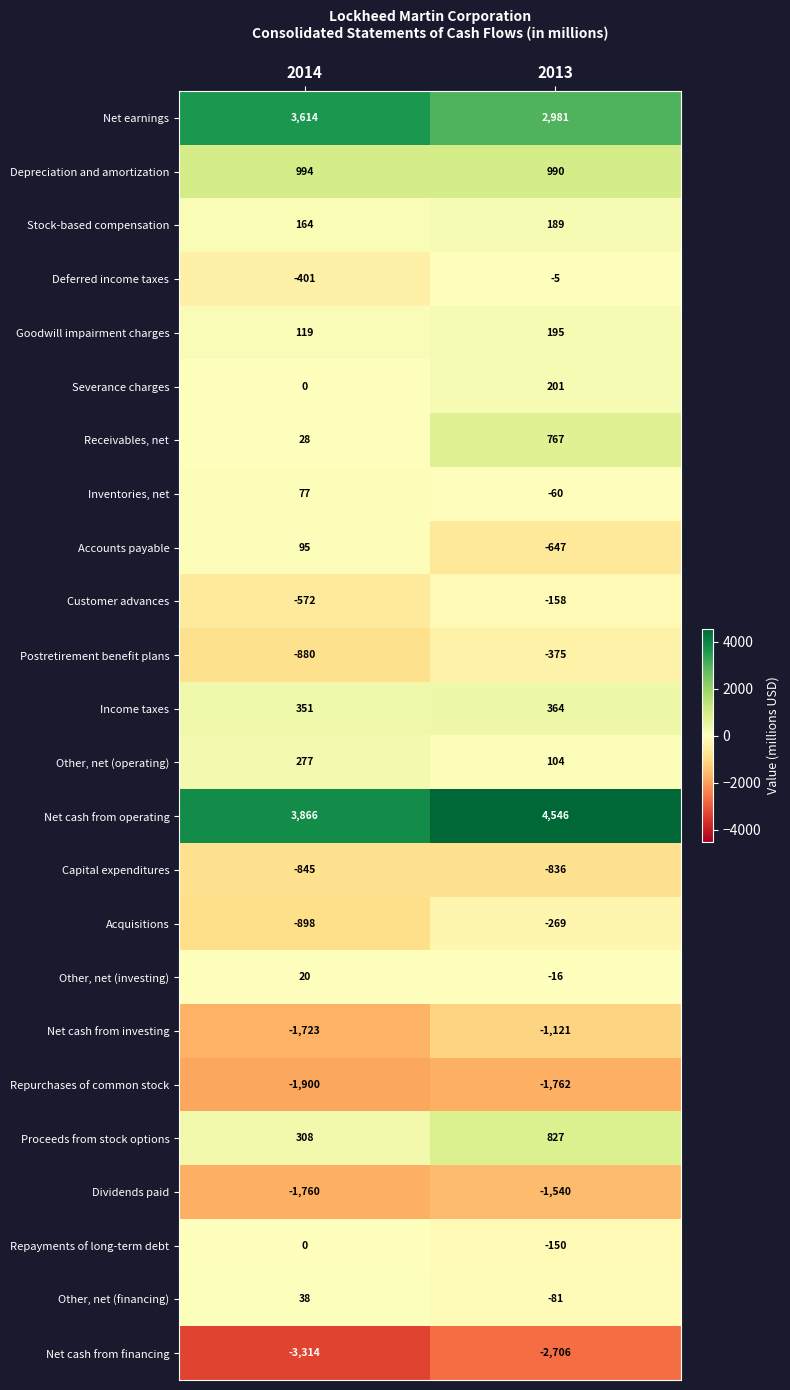

Which series changed the most between 2014 and 2013?

Accounts payable